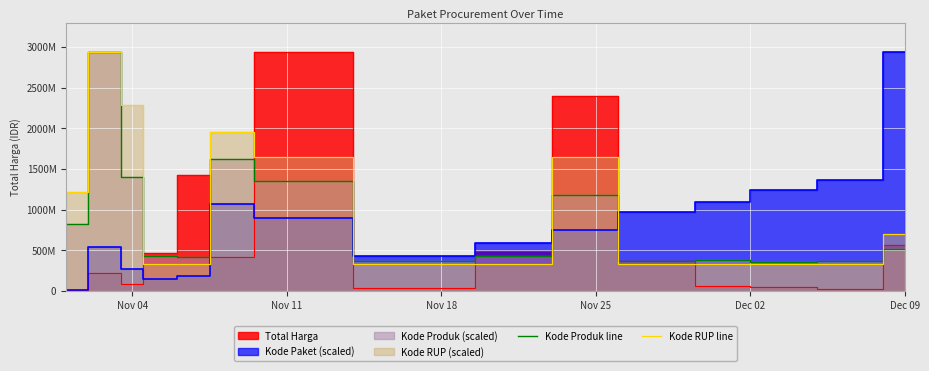

Where do Kode Produk line and Kode RUP line first cross each other?

Nov 04 and Nov 11